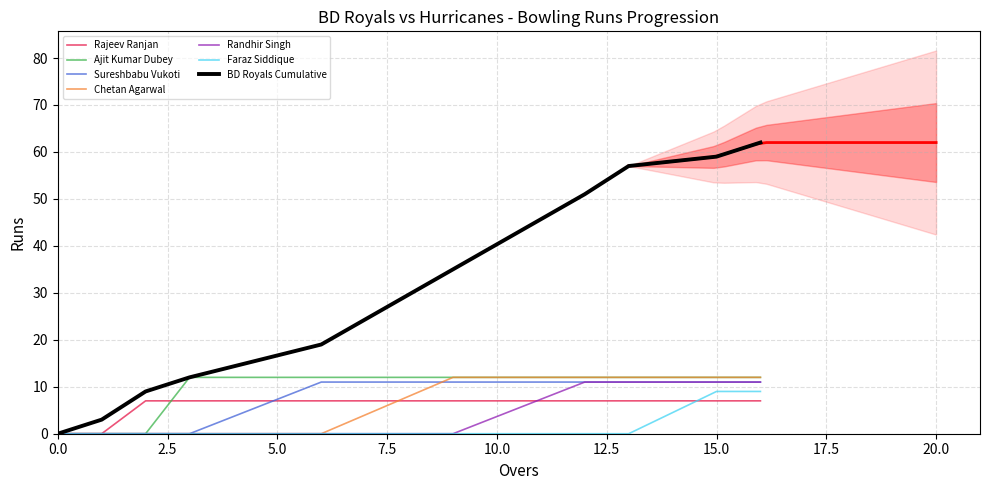

True or false: Chetan Agarwal and Sureshbabu Vukoti intersect in this chart.

True